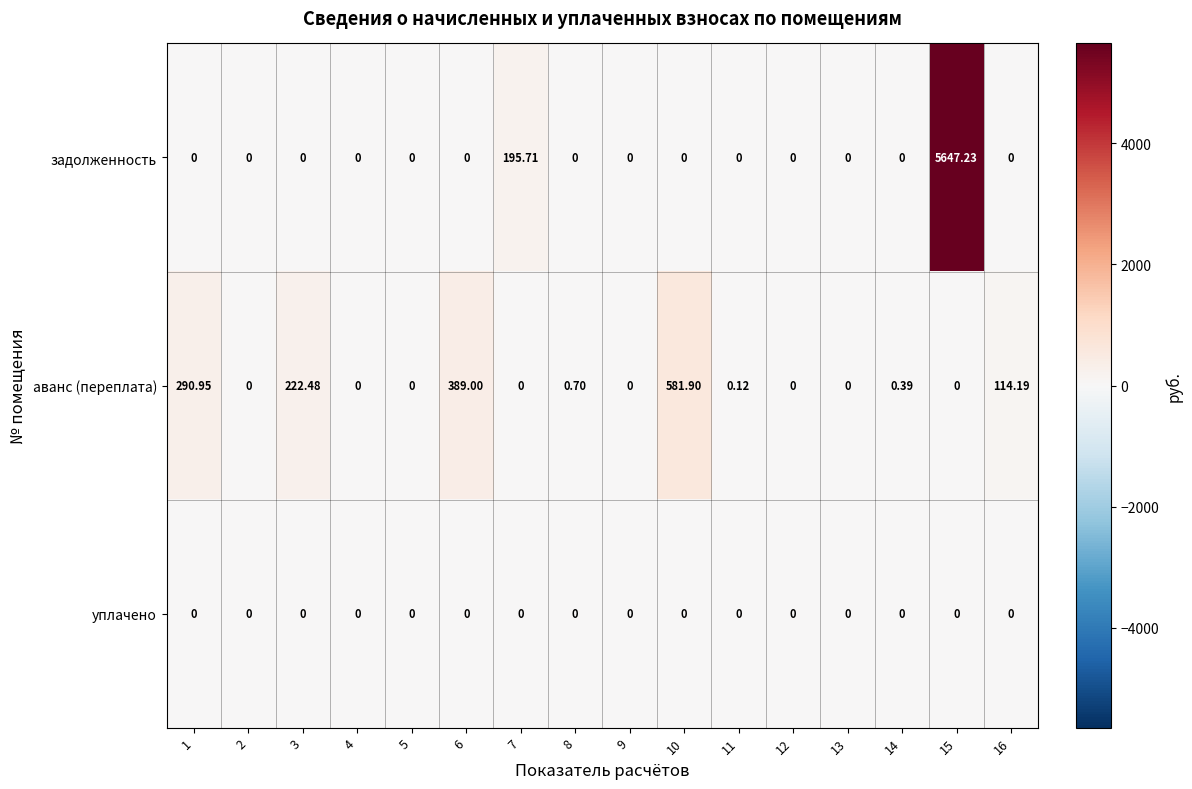

Which series has the largest total across all categories?

задолженность